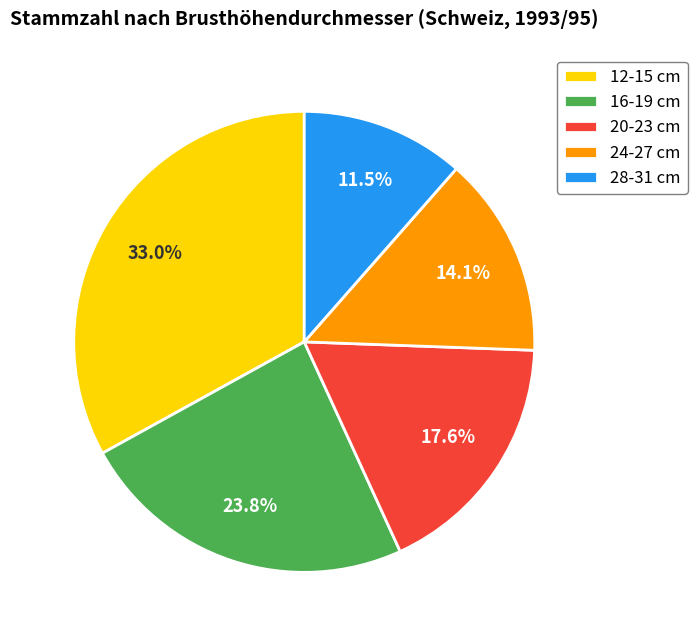

True or false: 28-31 cm accounts for 4% of the total.

False